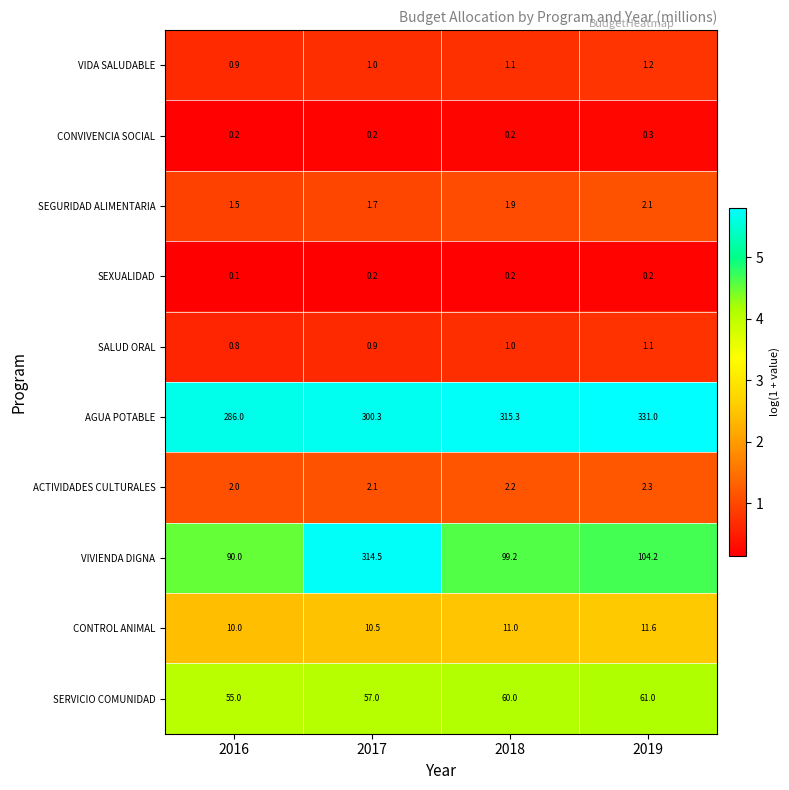

List the series in order of their peak value, lowest first.

SEXUALIDAD, CONVIVENCIA SOCIAL, SALUD ORAL, VIDA SALUDABLE, SEGURIDAD ALIMENTARIA, ACTIVIDADES CULTURALES, CONTROL ANIMAL, SERVICIO COMUNIDAD, VIVIENDA DIGNA, AGUA POTABLE